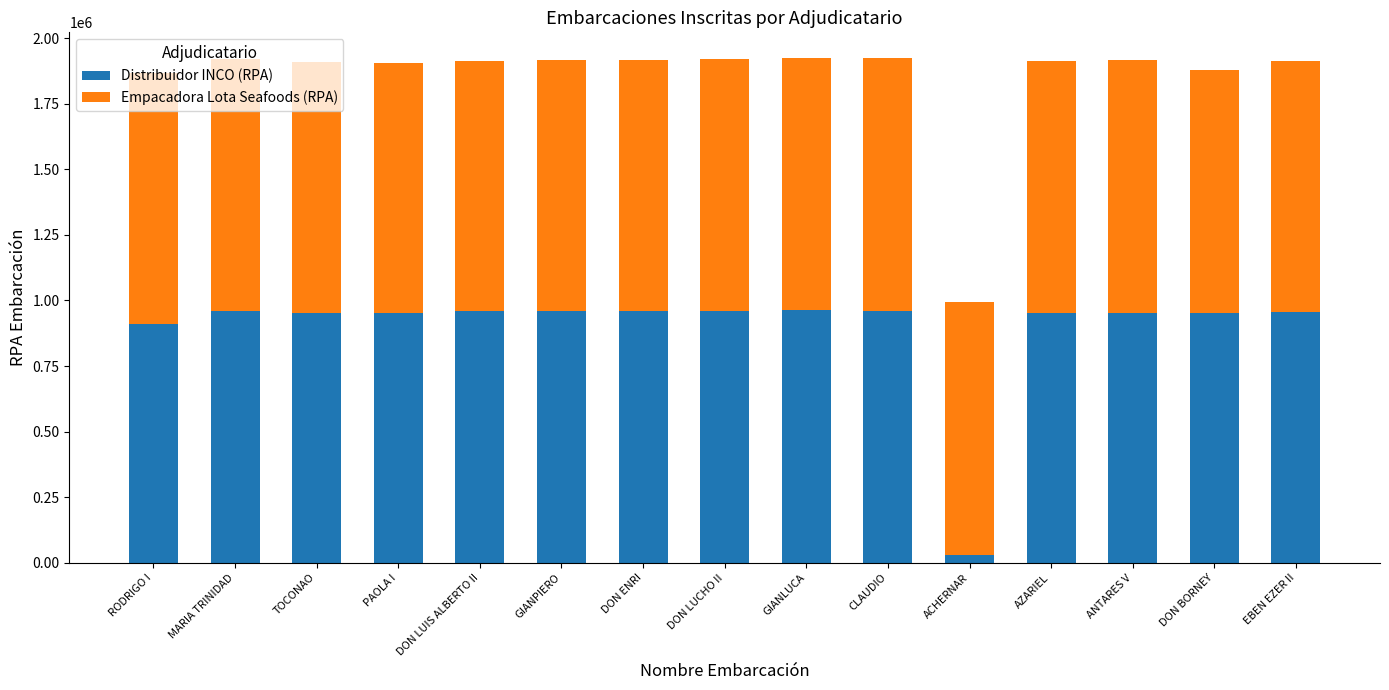

The Distribuidor INCO (RPA) series shows 964226 at GIANLUCA. True or false?

True